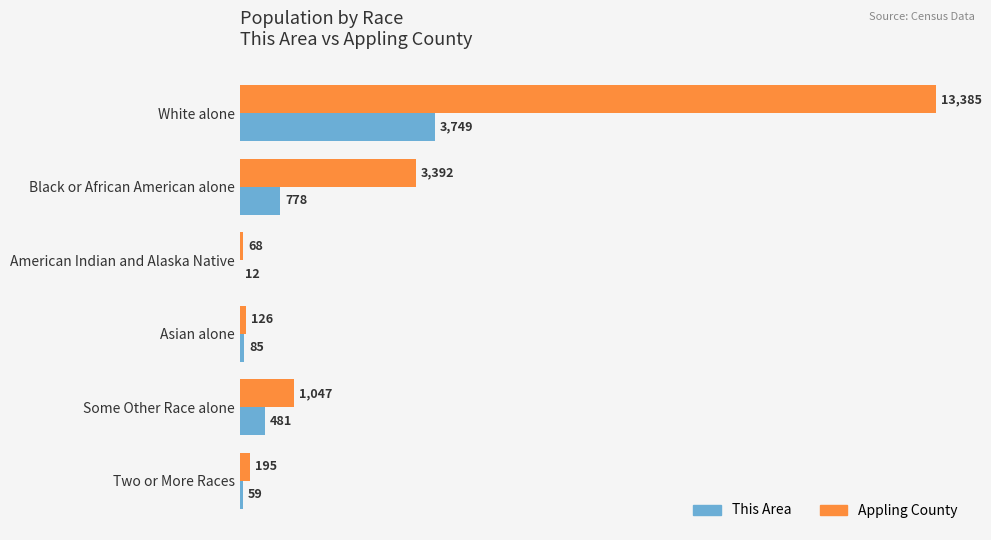

Read the Appling County value at White alone.

13385